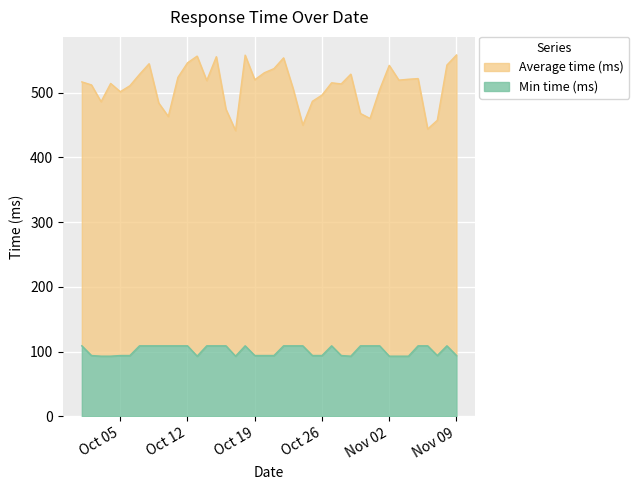

Which category has the lowest value in the Min time (ms) series?

2021-10-03